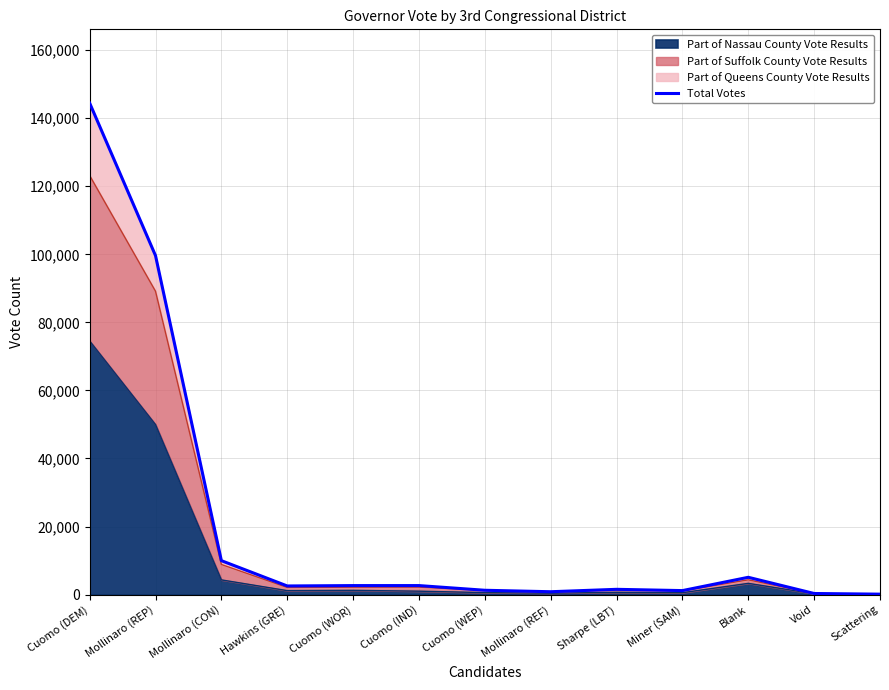

The chart shows a value of 864 at Hawkins (GRE). True or false?

False